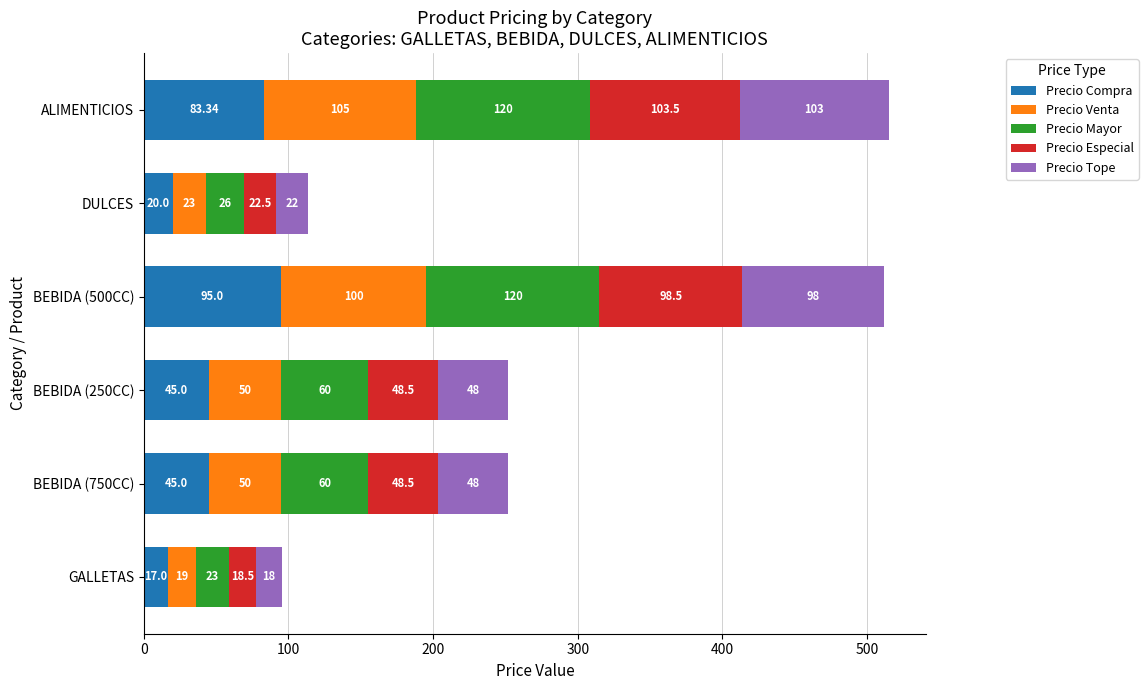

What are all the series names shown in the legend?

Precio Compra, Precio Venta, Precio Mayor, Precio Especial, Precio Tope